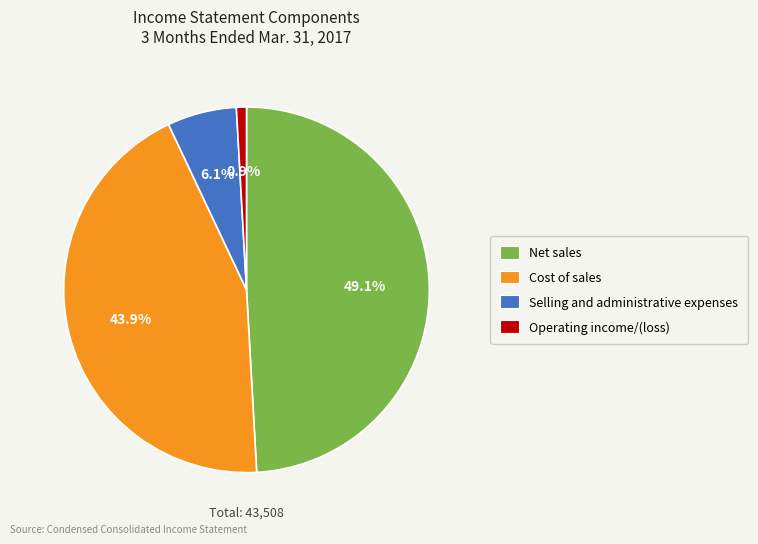

How many slices are in this pie chart?

4